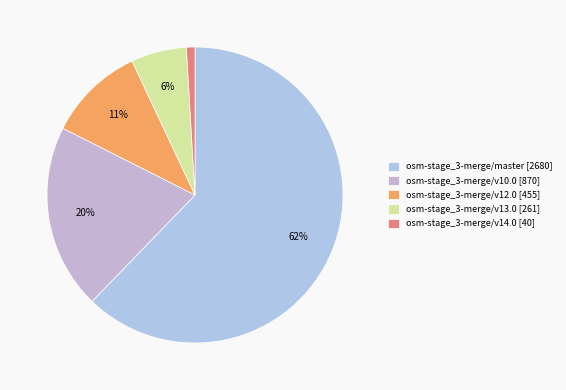

To the nearest percent, what is the difference between the osm-stage_3-merge/master and osm-stage_3-merge/v12.0 slice percentages?

52%